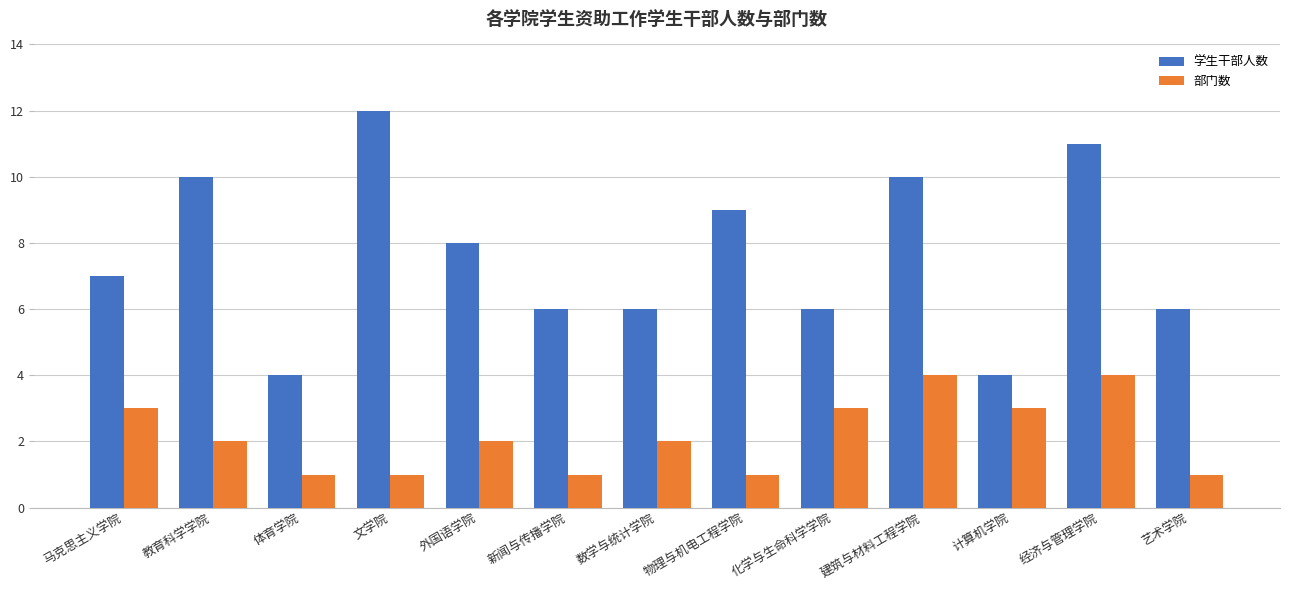

What are all the series names shown in the legend?

学生干部人数, 部门数